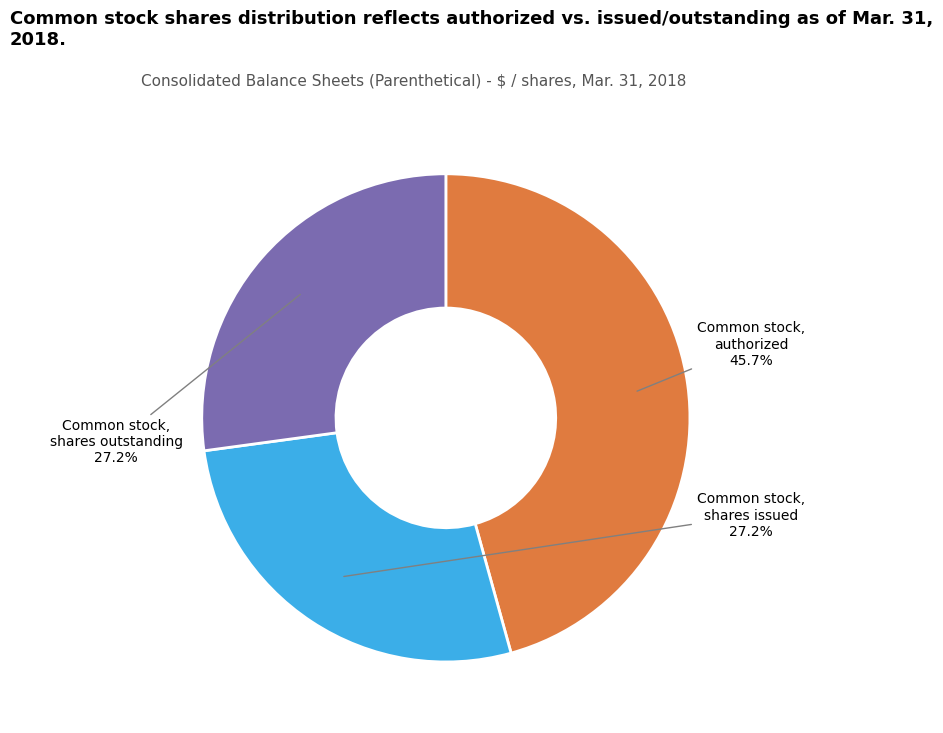

How many slices are in this pie chart?

3